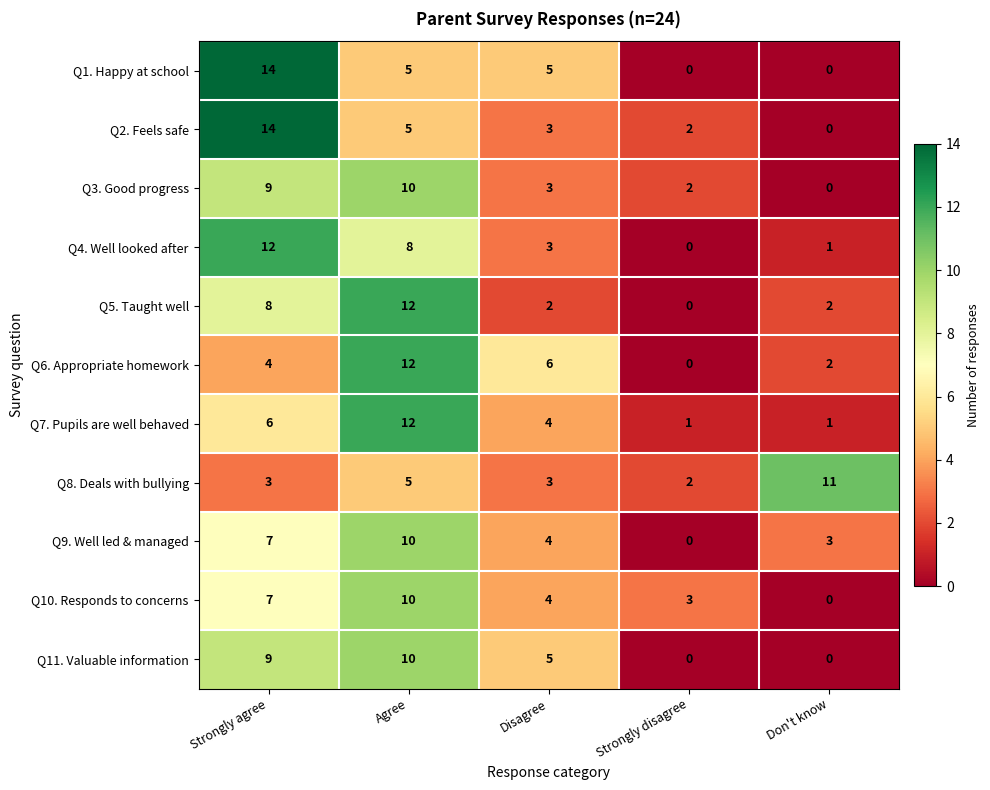

How many data points does each series have?

5